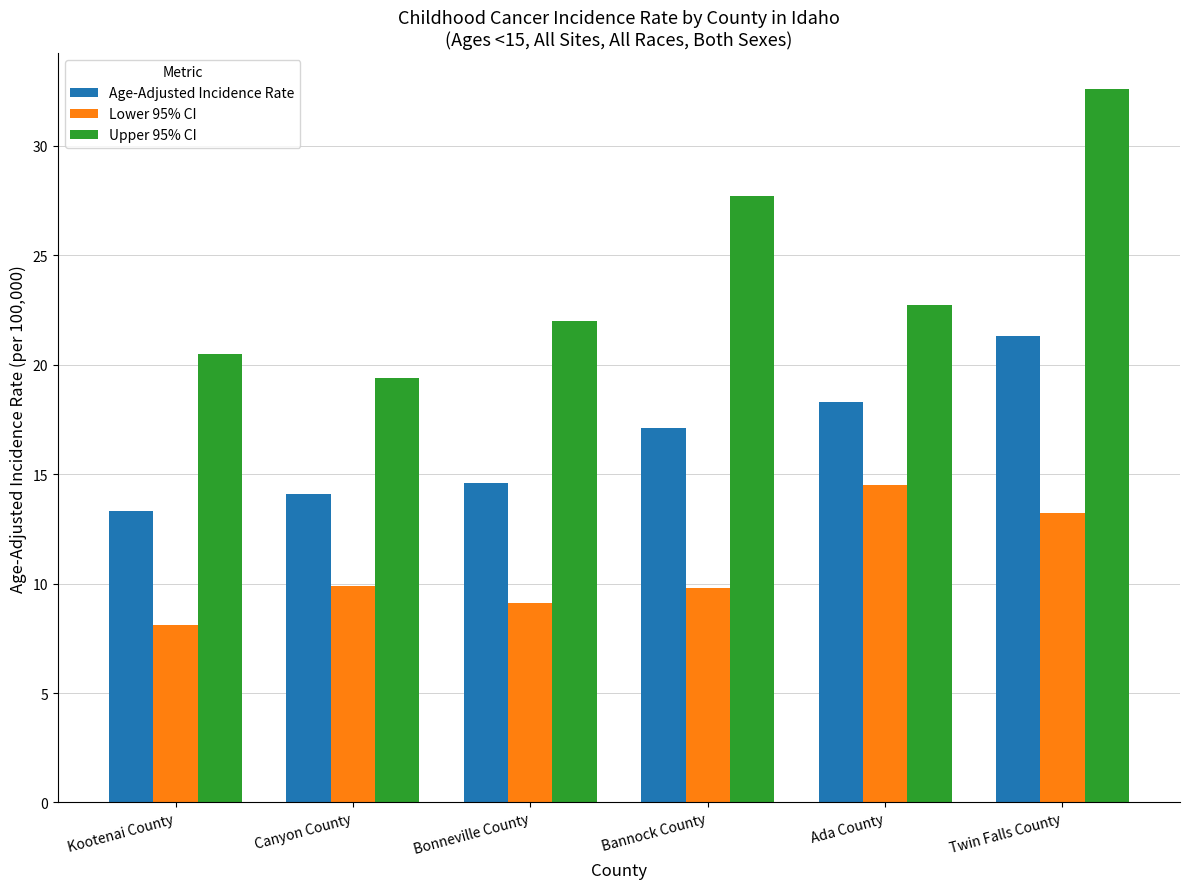

At which label does Age-Adjusted Incidence Rate first exceed 17?

Bannock County